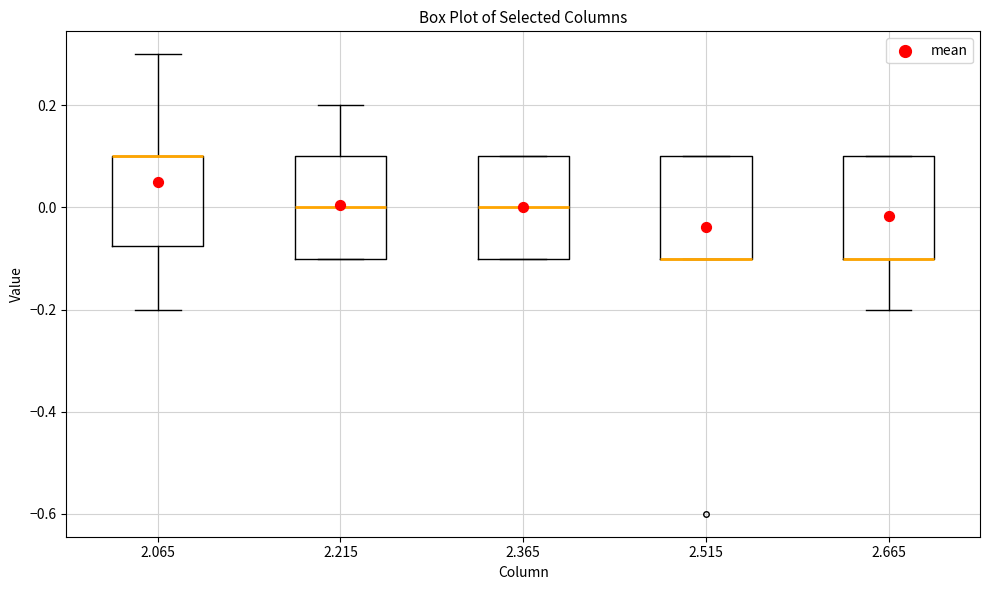

Reading left to right, transcribe this box plot: for each box, give where its median line is, the range the box spans, and where its two whiskers end, as read against the y-axis. The values are not printed on the chart, so give them approximately, as read against the axis.

2.065: median 0.10 (drawn on the box's upper edge), box -0.08 to 0.10, whiskers -0.20 to 0.30
2.215: median 0.00, box -0.10 to 0.10, whiskers -0.10 to 0.20
2.365: median 0.00, box -0.10 to 0.10, whiskers -0.10 to 0.10
2.515: median -0.10 (drawn on the box's lower edge), box -0.10 to 0.10, whiskers -0.10 to 0.10
2.665: median -0.10 (drawn on the box's lower edge), box -0.10 to 0.10, whiskers -0.20 to 0.10